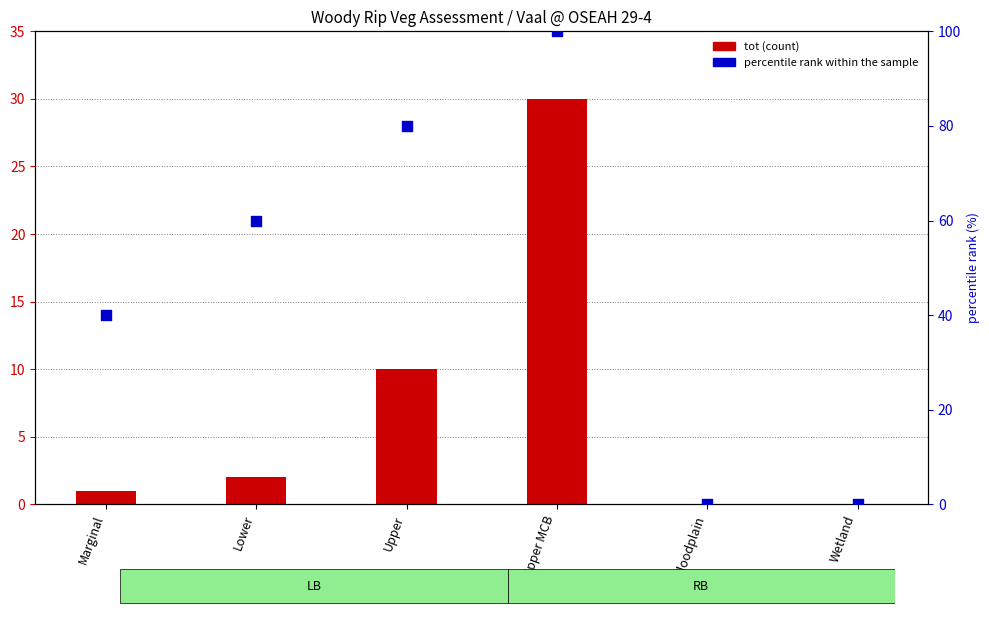

Which series reaches the minimum Y coordinate?

tot